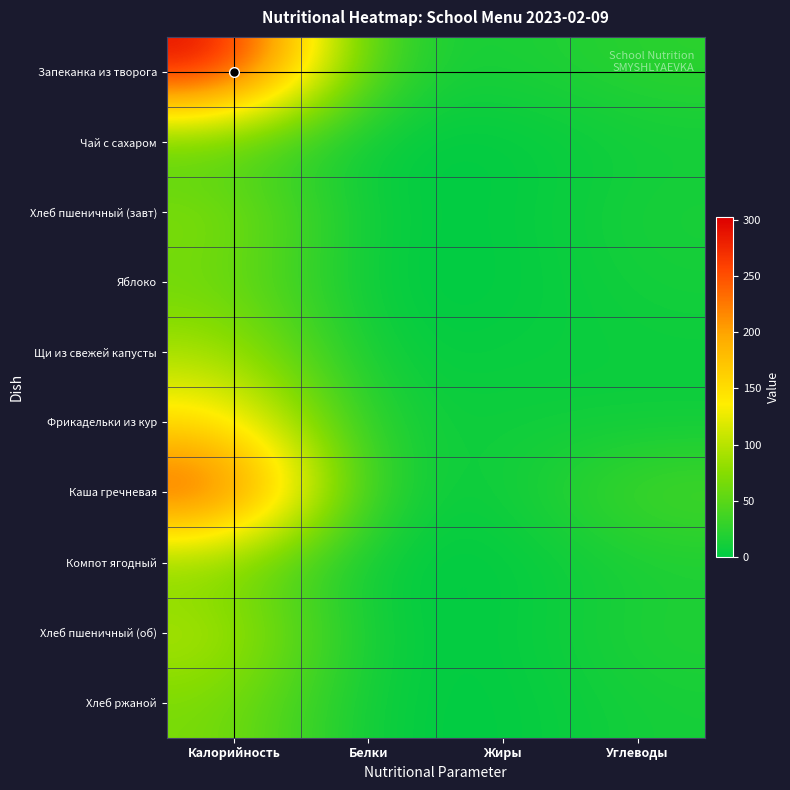

Rank the series at Жиры from lowest to highest value.

Чай с сахаром, Яблоко, Компот ягодный, Хлеб ржаной, Хлеб пшеничный (завт), Хлеб пшеничный (об), Щи из свежей капусты, Каша гречневая, Фрикадельки из кур, Запеканка из творога